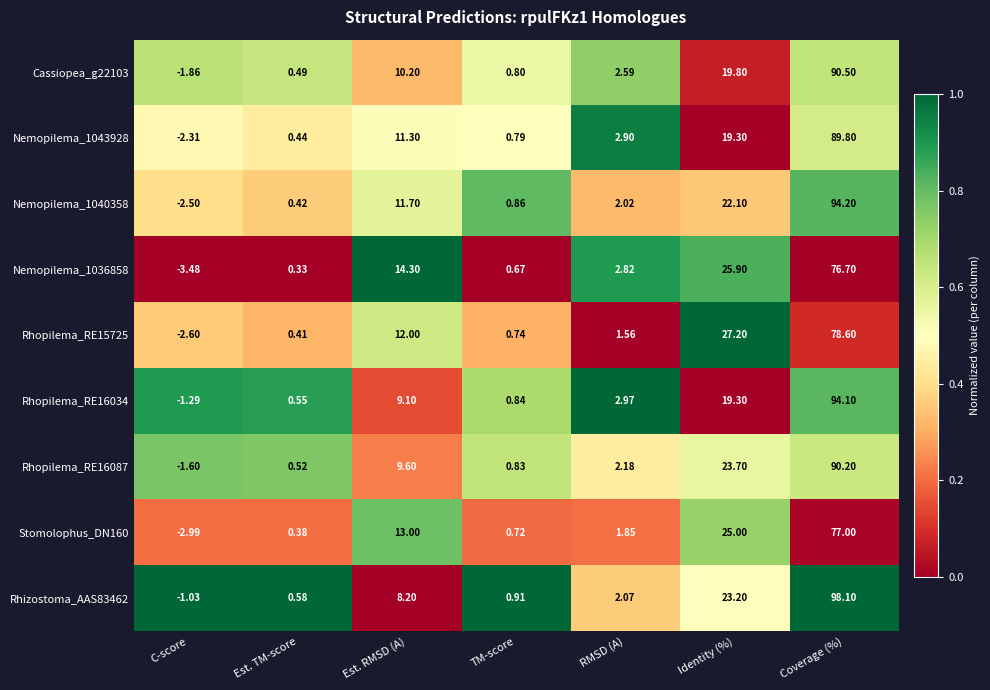

At which category does the chart reach its peak across all series?

Coverage (%)